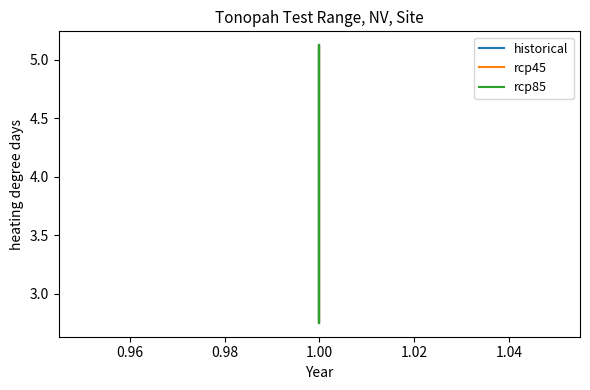

How many lines are shown in the chart?

3